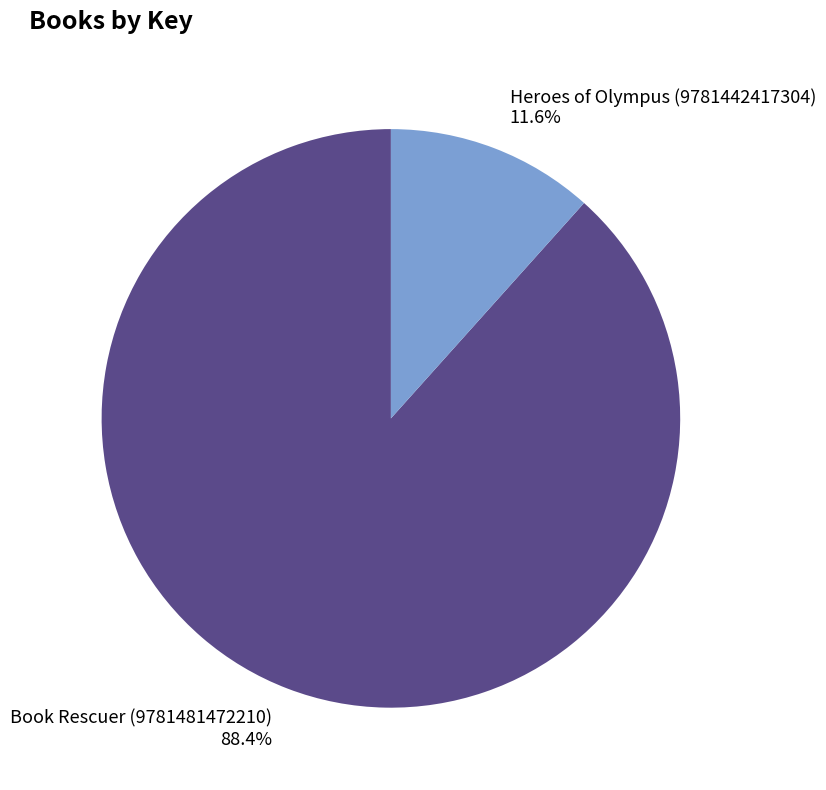

Is there any slice that represents more than half of the pie?

Yes